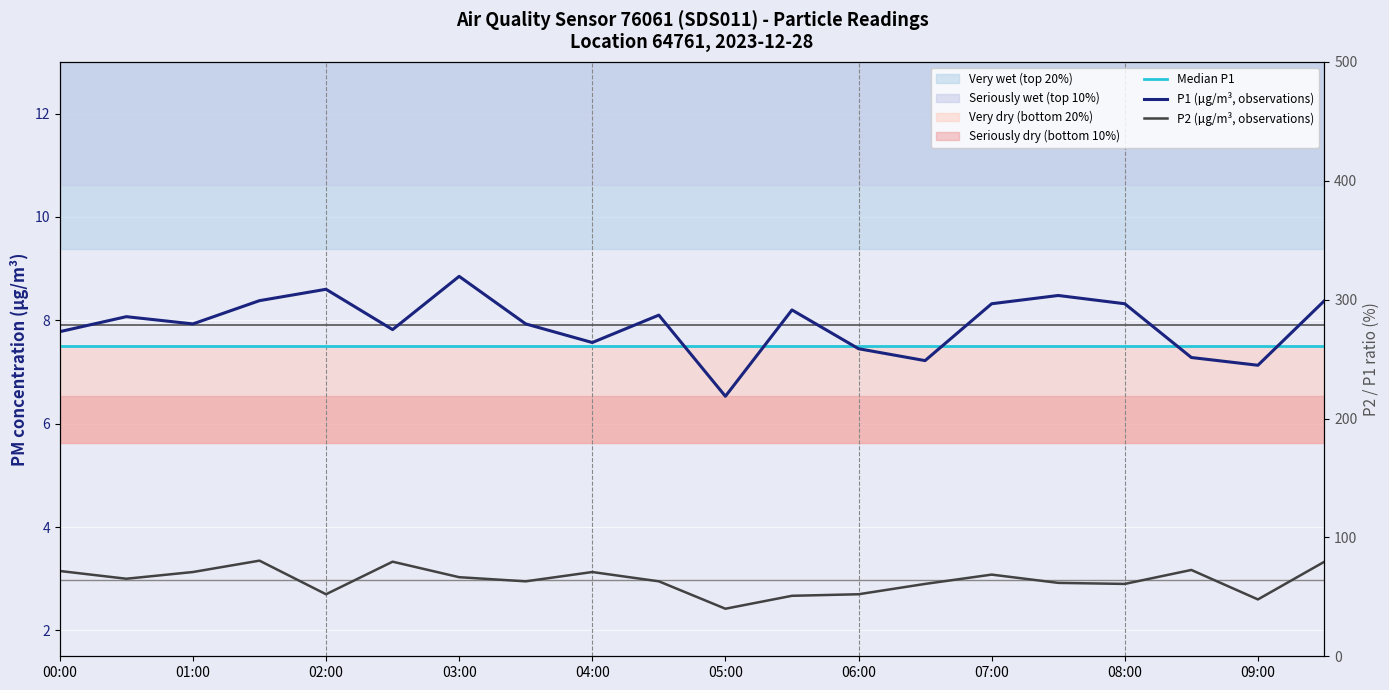

Between 01:00 and 17, which series saw the biggest shift?

P1 (µg/m³, observations)